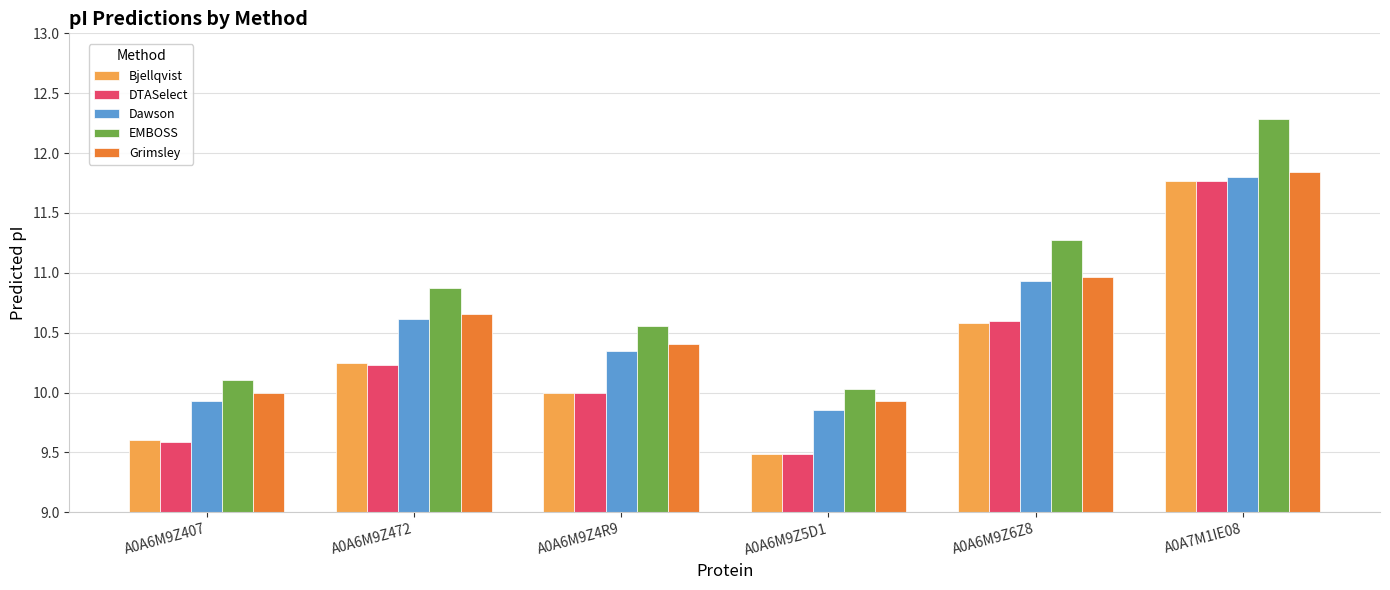

At how many categories does at least one series exceed 9?

6